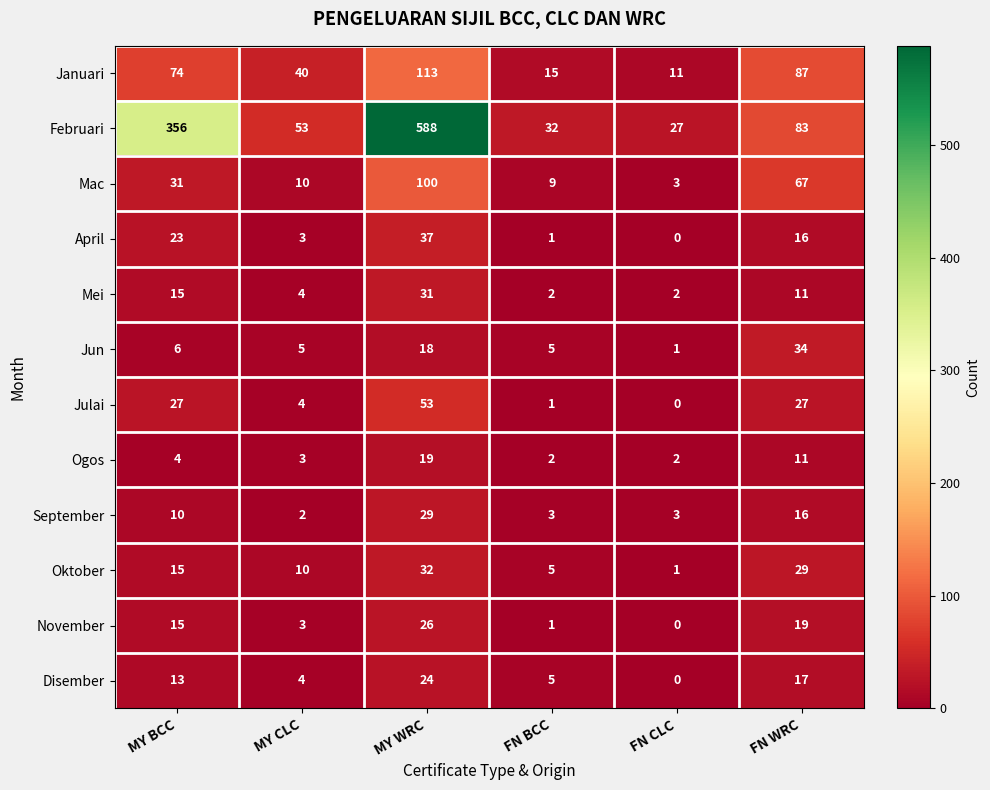

Is it true that Ogos equals 8 at FN WRC?

False